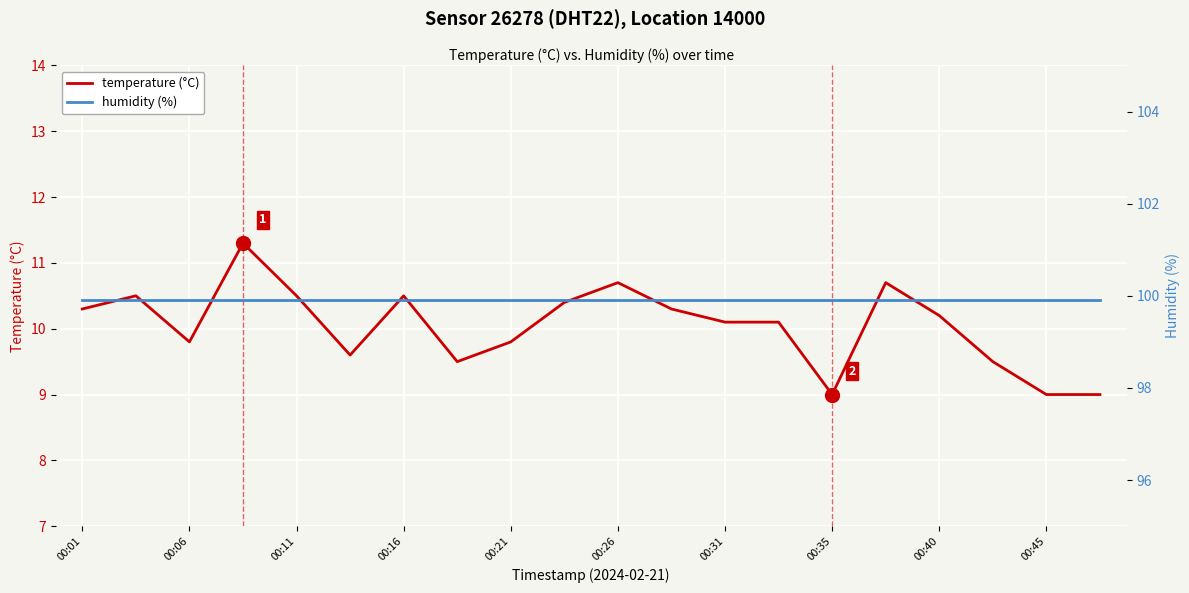

What is the highest value of the temperature (°C) series?

11.3